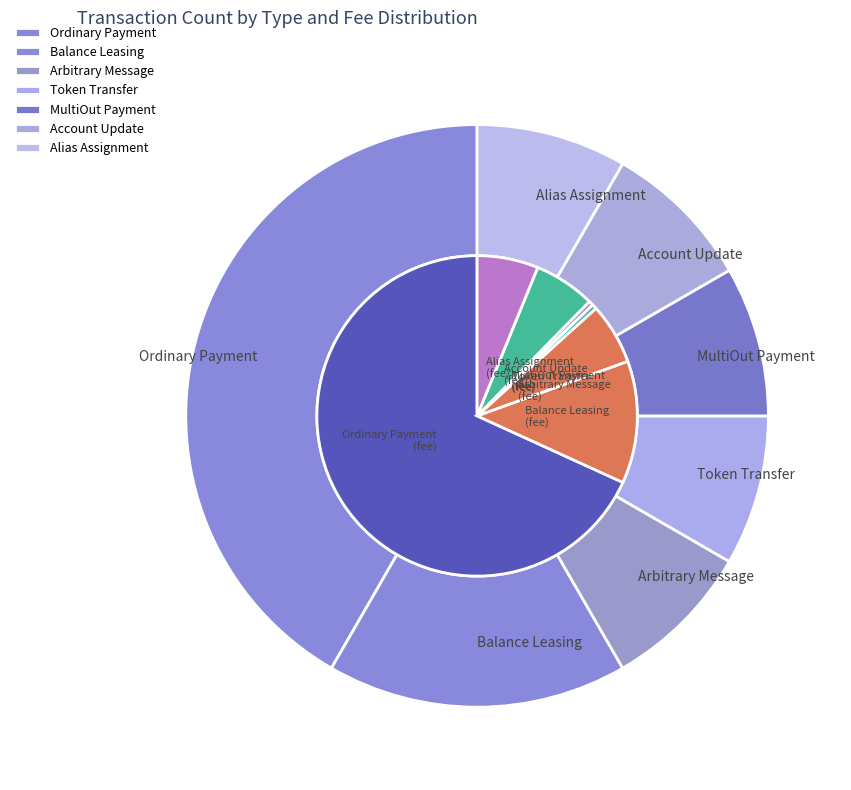

Which category has the smallest portion of the pie?

MultiOut Payment_fee